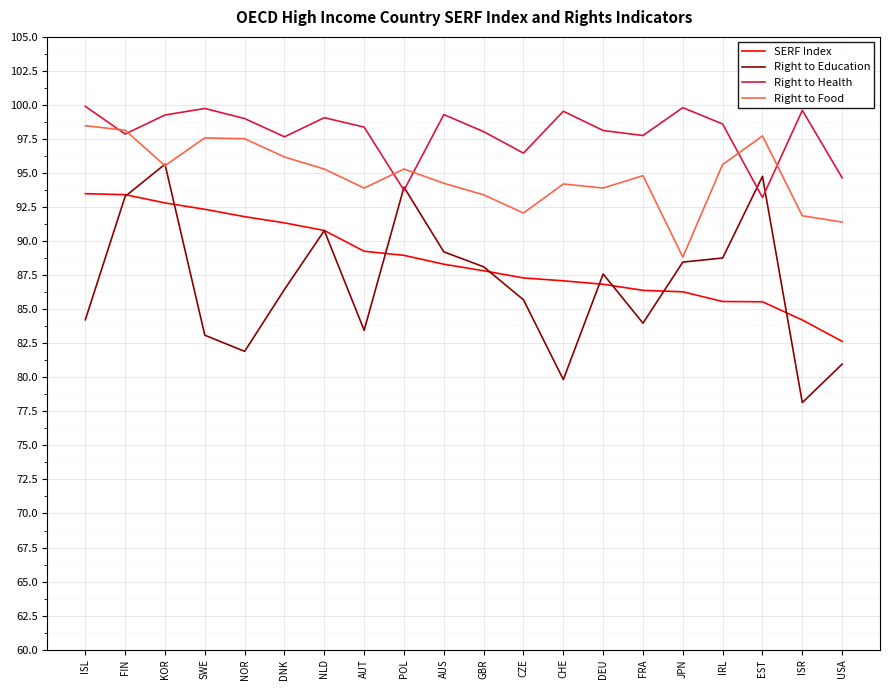

In Right to Health, how many points are higher than both neighbors (excluding endpoints)?

6